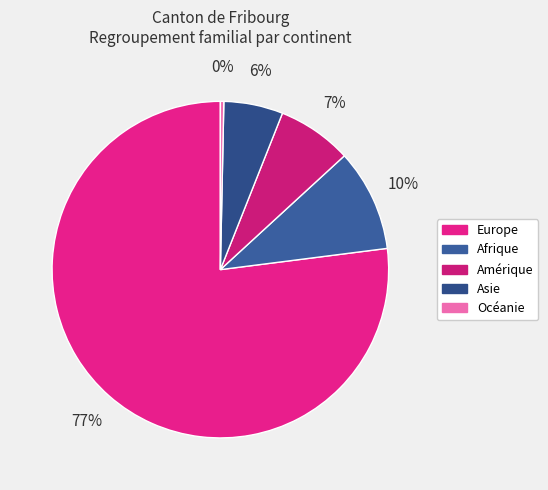

What percentage is the Amérique slice, to the nearest percent?

7%